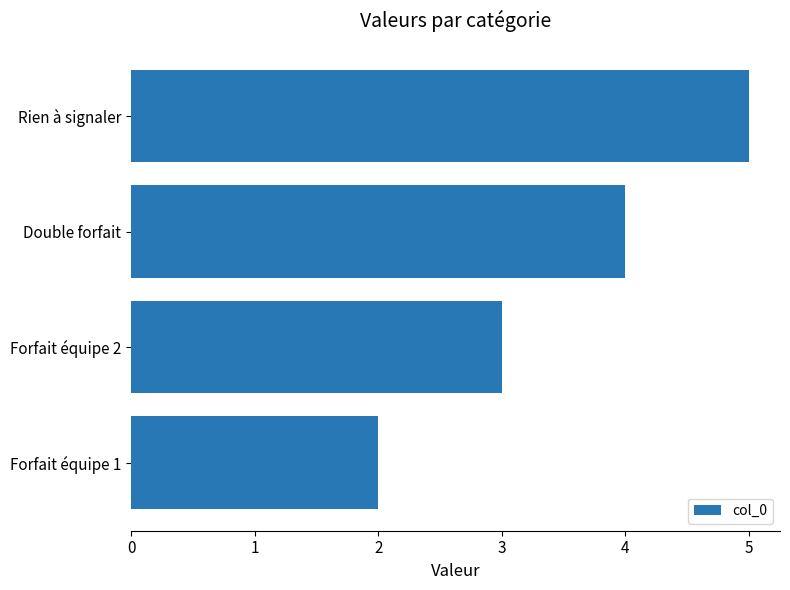

How many bars are there in total?

4